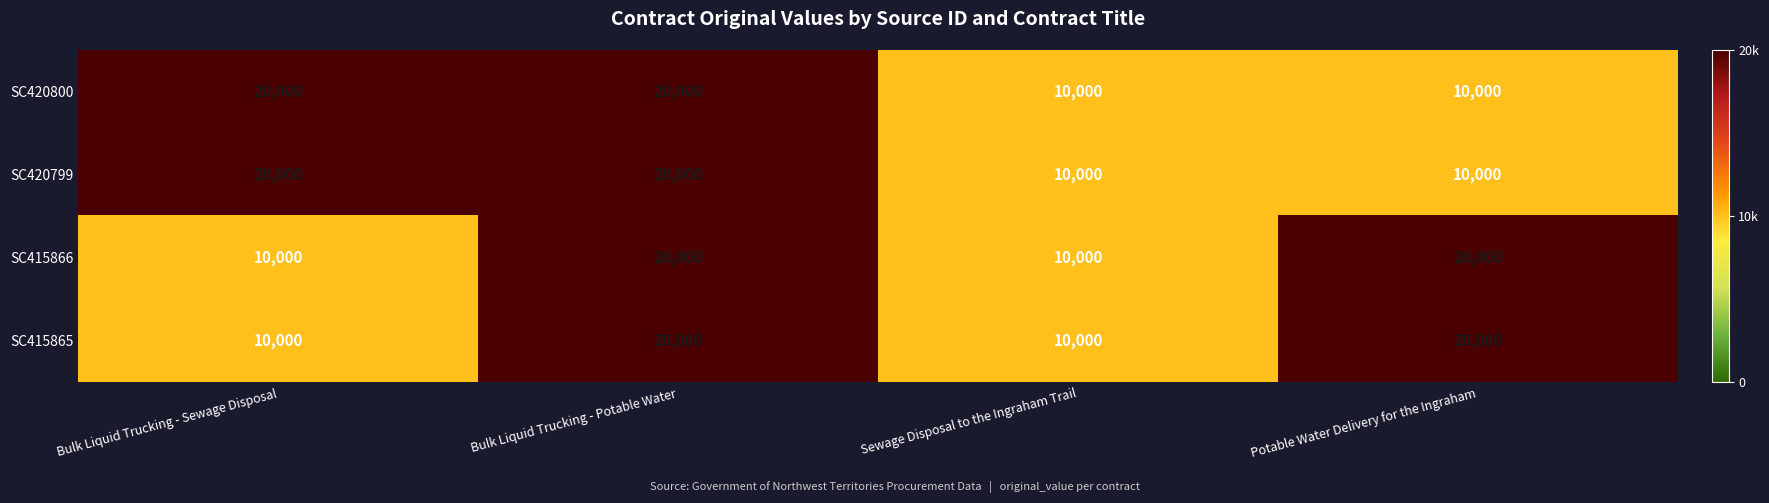

What is the sum of the SC415866 values at Bulk Liquid Trucking - Sewage Disposal and Potable Water Delivery for the Ingraham?

30000